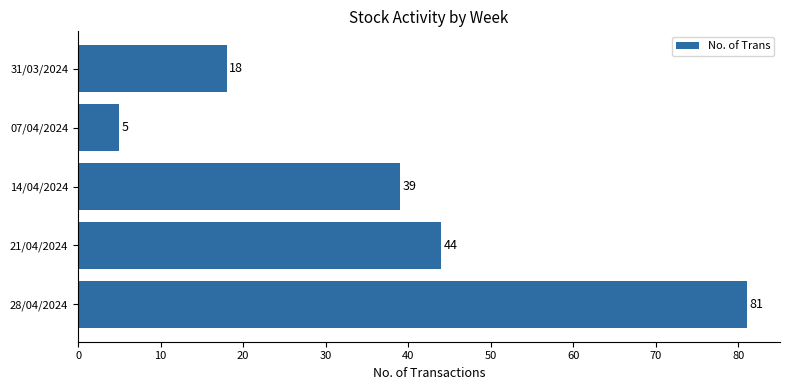

Read the value at 31/03/2024, to the nearest 10.

20